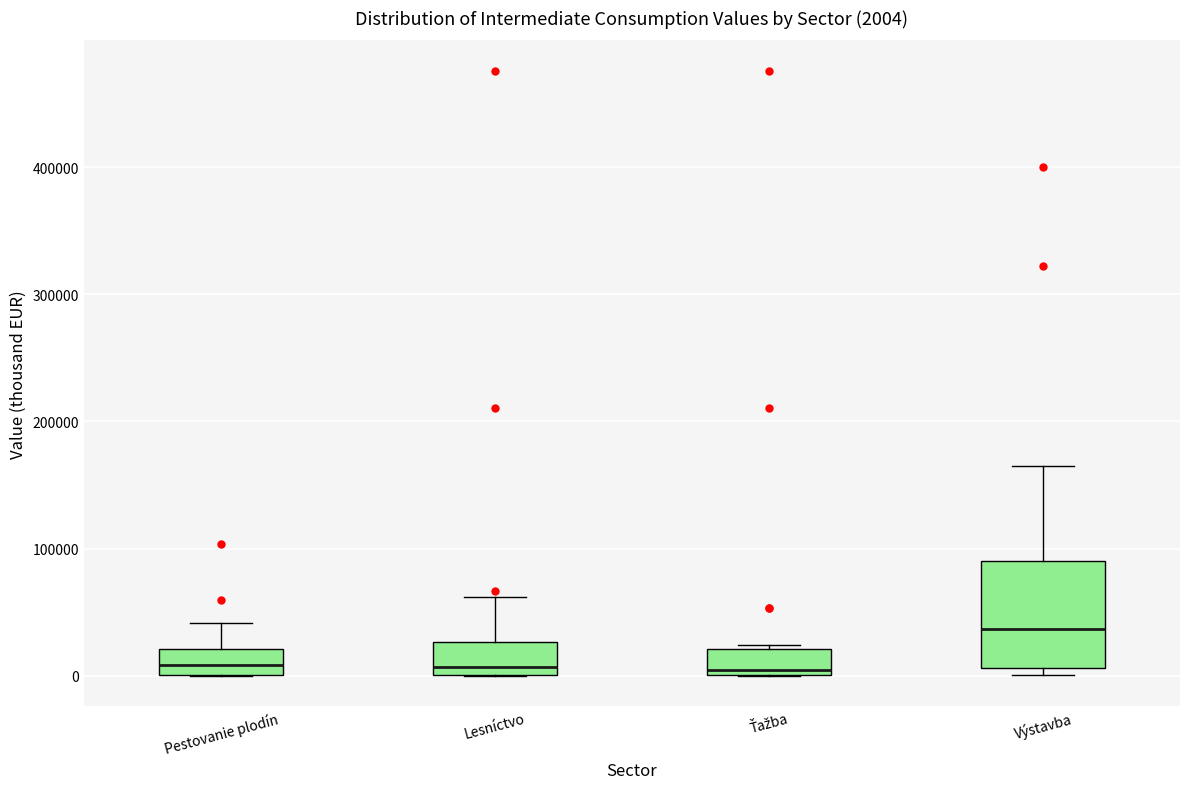

Which box's median line is the highest?

Výstavba